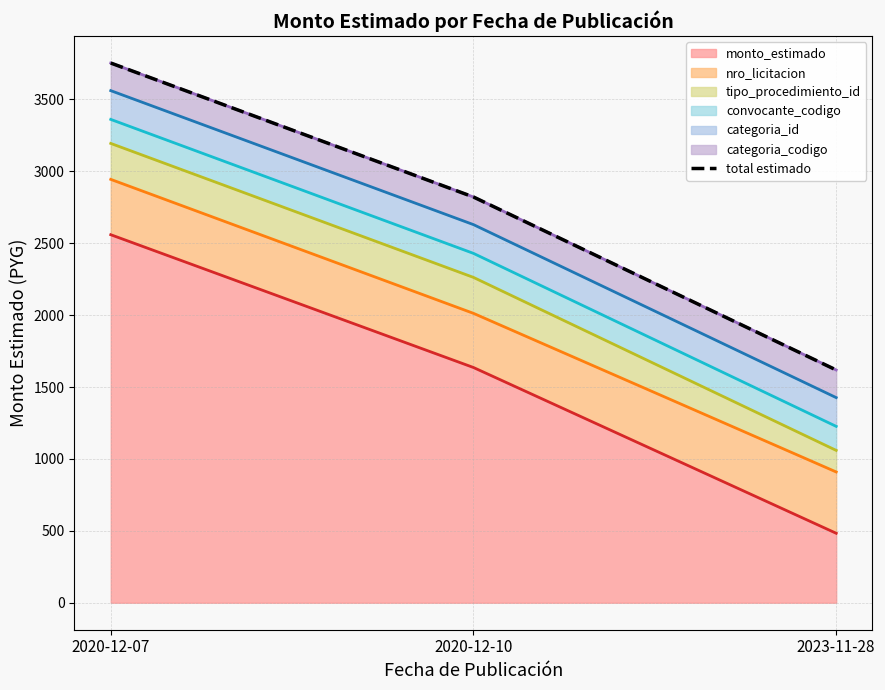

List the labels in order of value, smallest first.

2023-11-28, 2020-12-10, 2020-12-07